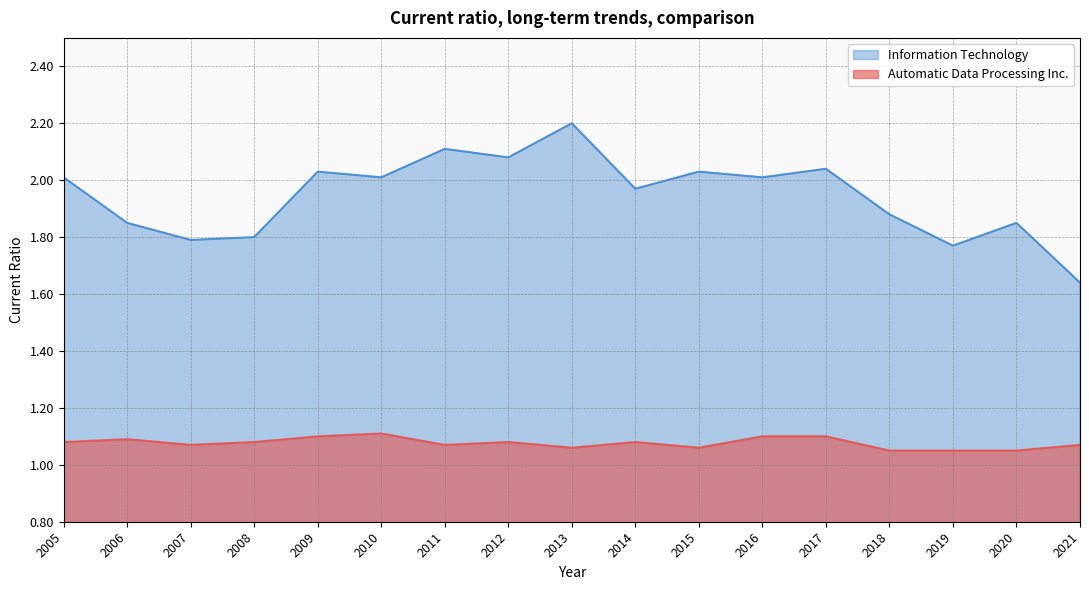

Which label corresponds to the smallest value in the chart?

2018